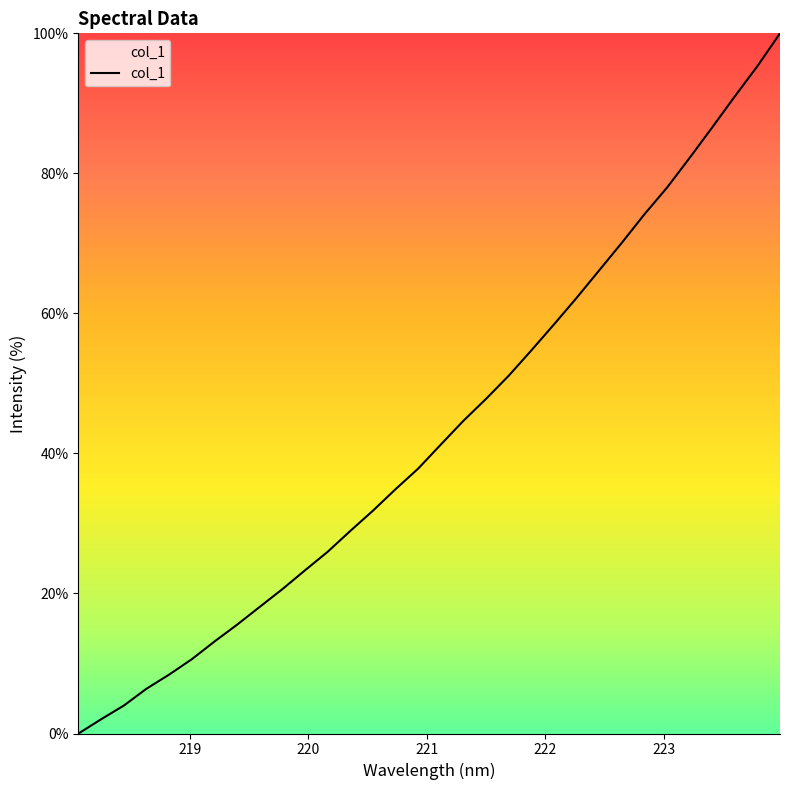

What is the maximum value shown in the chart?

100.0